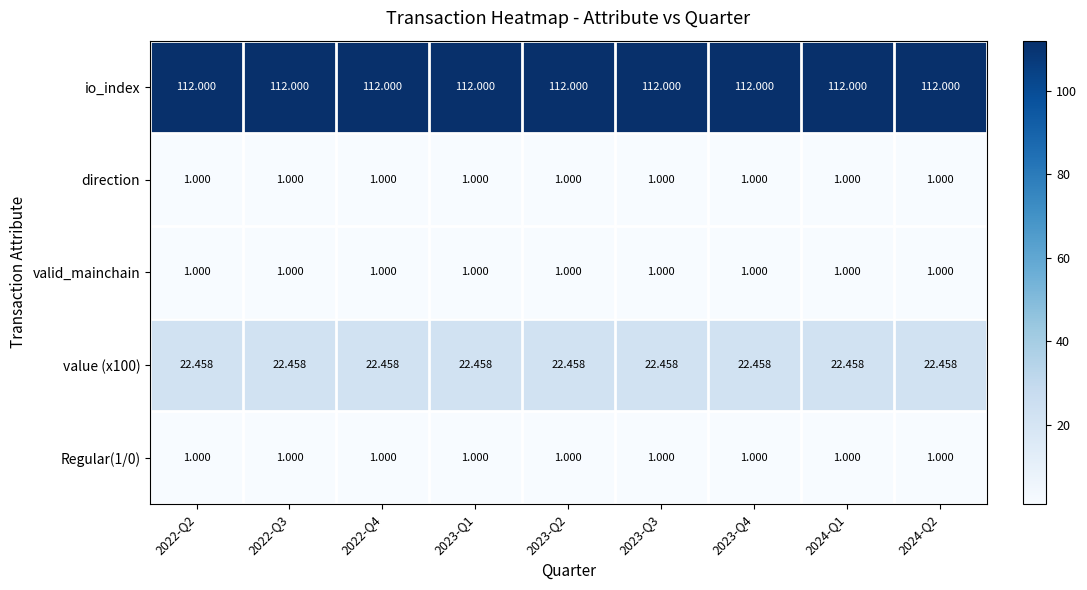

Between 2022-Q3 and 2022-Q4, which series saw the biggest shift?

row_0